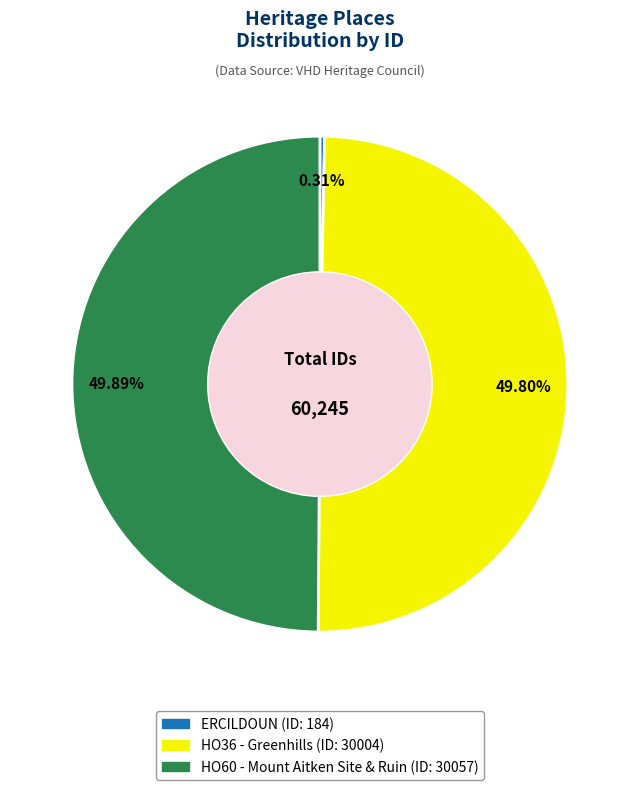

To the nearest percent, what is the combined percentage of HO60 - Mount Aitken Site & Ruin and HO36 - Greenhills?

100%